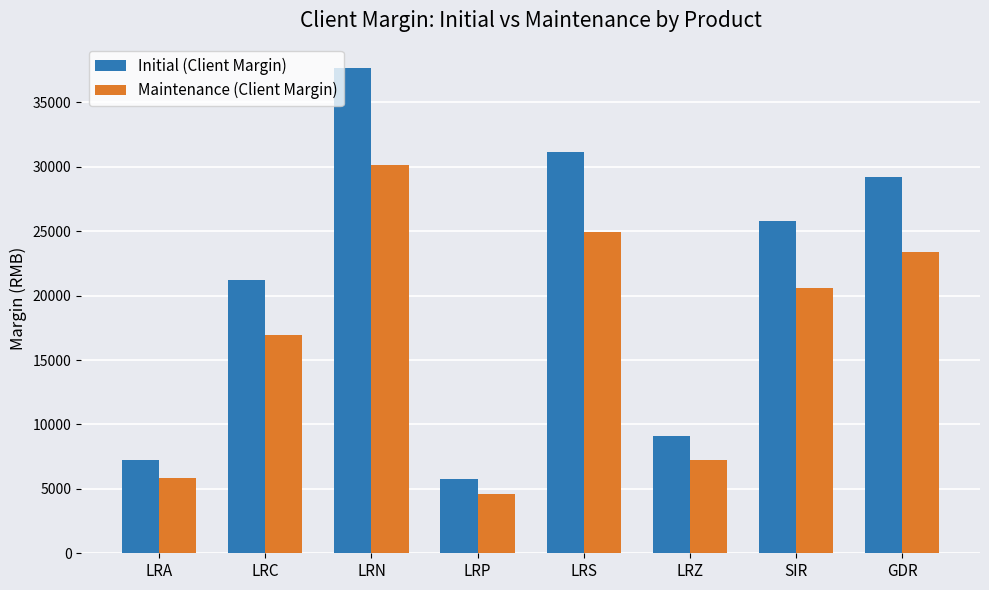

What is the sum of all Initial (Client Margin) values?

167203